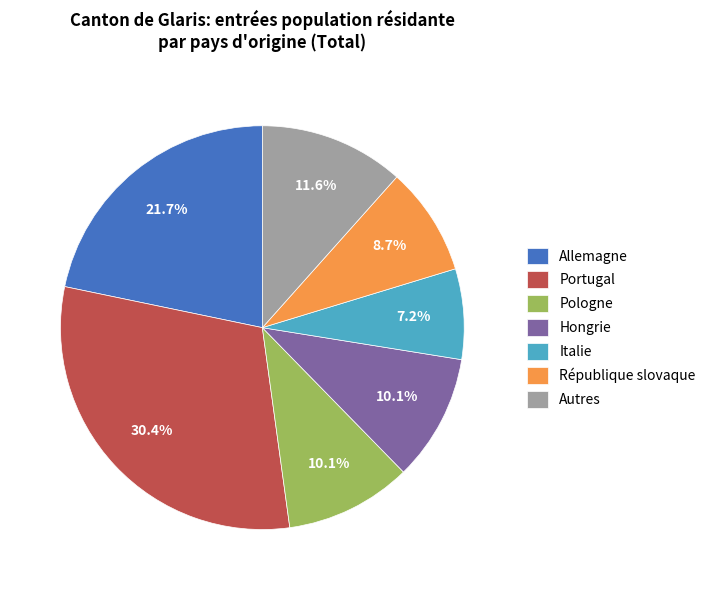

To the nearest percent, what is the combined percentage of Allemagne and Portugal?

52%